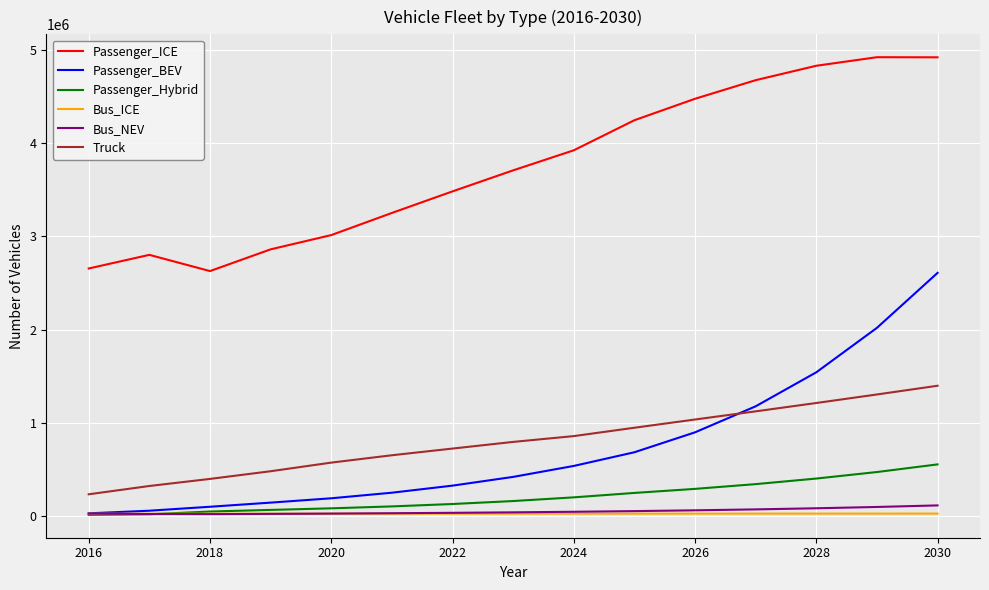

What is the maximum value for Passenger_Hybrid?

553215.0